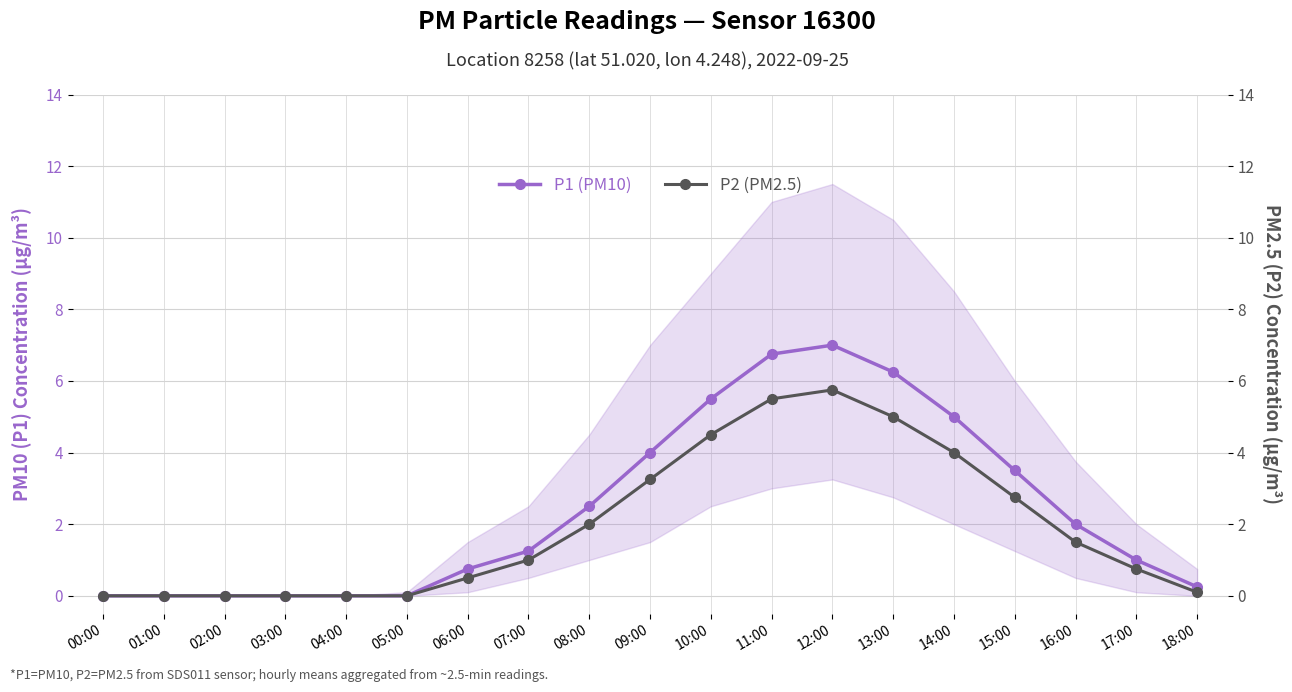

At which category is the sum across all series the highest?

12:00